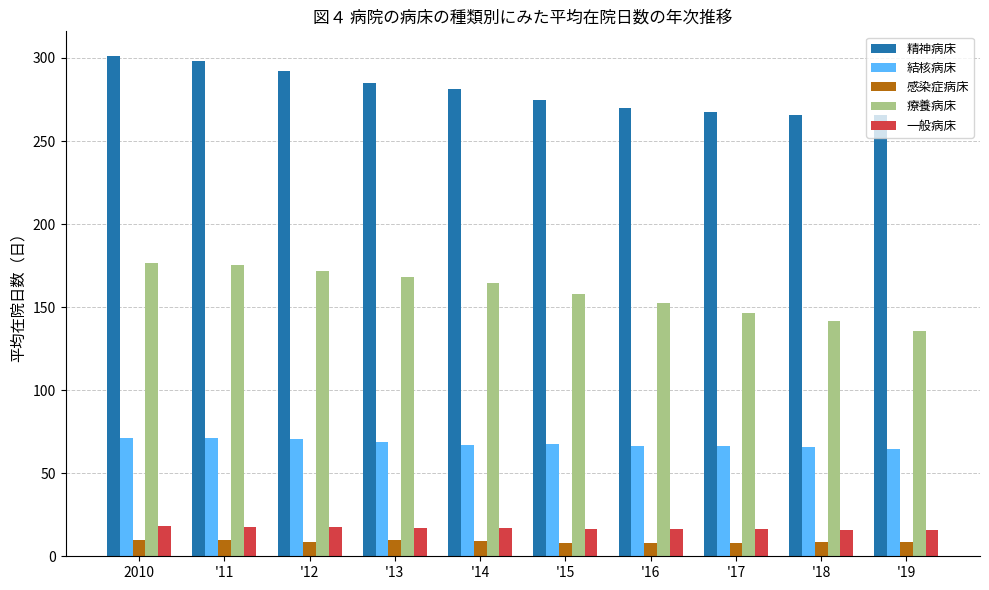

How many data points in 療養病床 are less than 164?

5